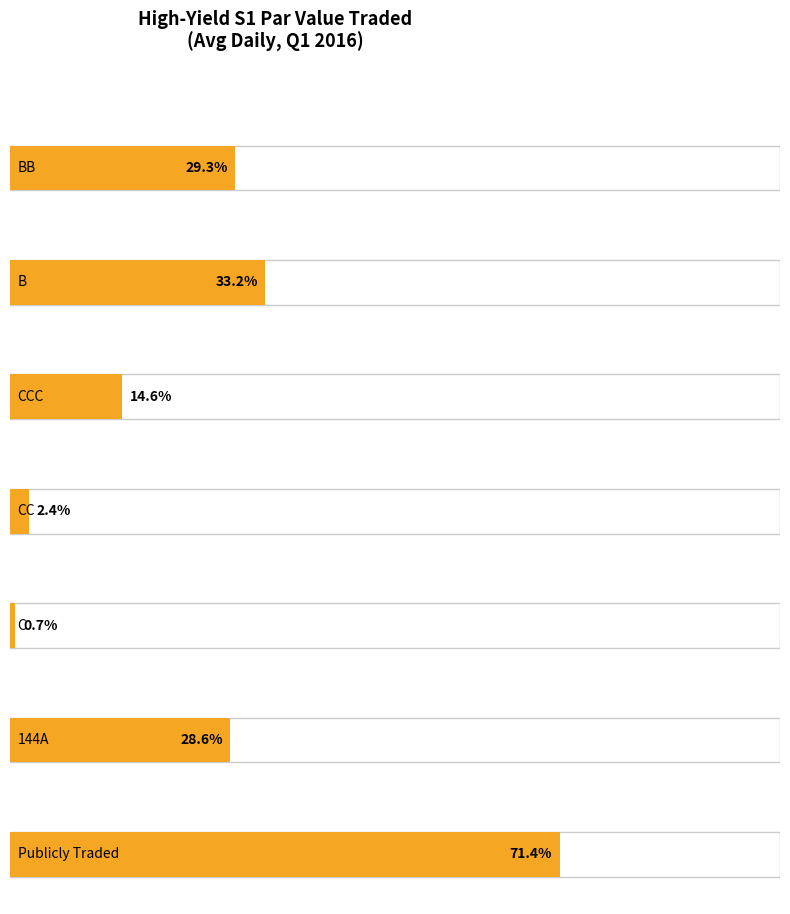

List the labels in order of value, largest first.

Publicly Traded, B, BB, 144A, CCC, CC, C